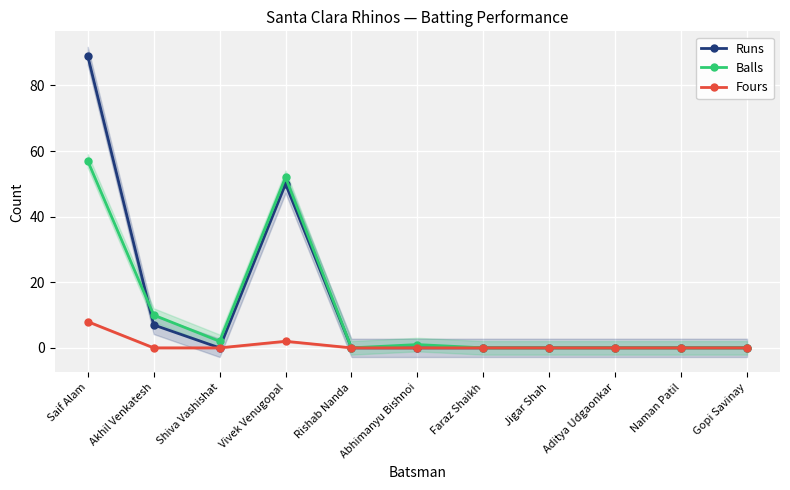

Reading left to right, what are all the values shown in this chart?

Runs: 89	7	0	50	0	0	0	0	0	0	0
Balls: 57	10	2	52	0	1	0	0	0	0	0
Fours: 8	0	0	2	0	0	0	0	0	0	0